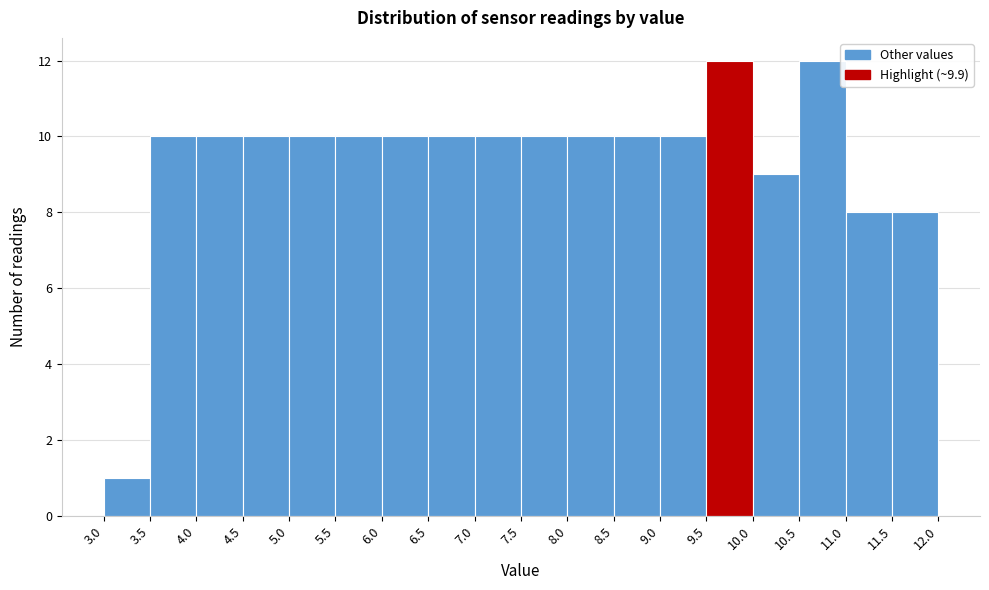

Reading left to right, list every bar in this chart as the range it spans on the x-axis followed by its height. The values are not printed on the chart, so give them approximately, as read against the axis.

3.0 to 3.5: 1
3.5 to 4.0: 10
4.0 to 4.5: 10
4.5 to 5.0: 10
5.0 to 5.5: 10
5.5 to 6.0: 10
6.0 to 6.5: 10
6.5 to 7.0: 10
7.0 to 7.5: 10
7.5 to 8.0: 10
8.0 to 8.5: 10
8.5 to 9.0: 10
9.0 to 9.5: 10
9.5 to 10.0: 12
10.0 to 10.5: 9
10.5 to 11.0: 12
11.0 to 11.5: 8
11.5 to 12.0: 8